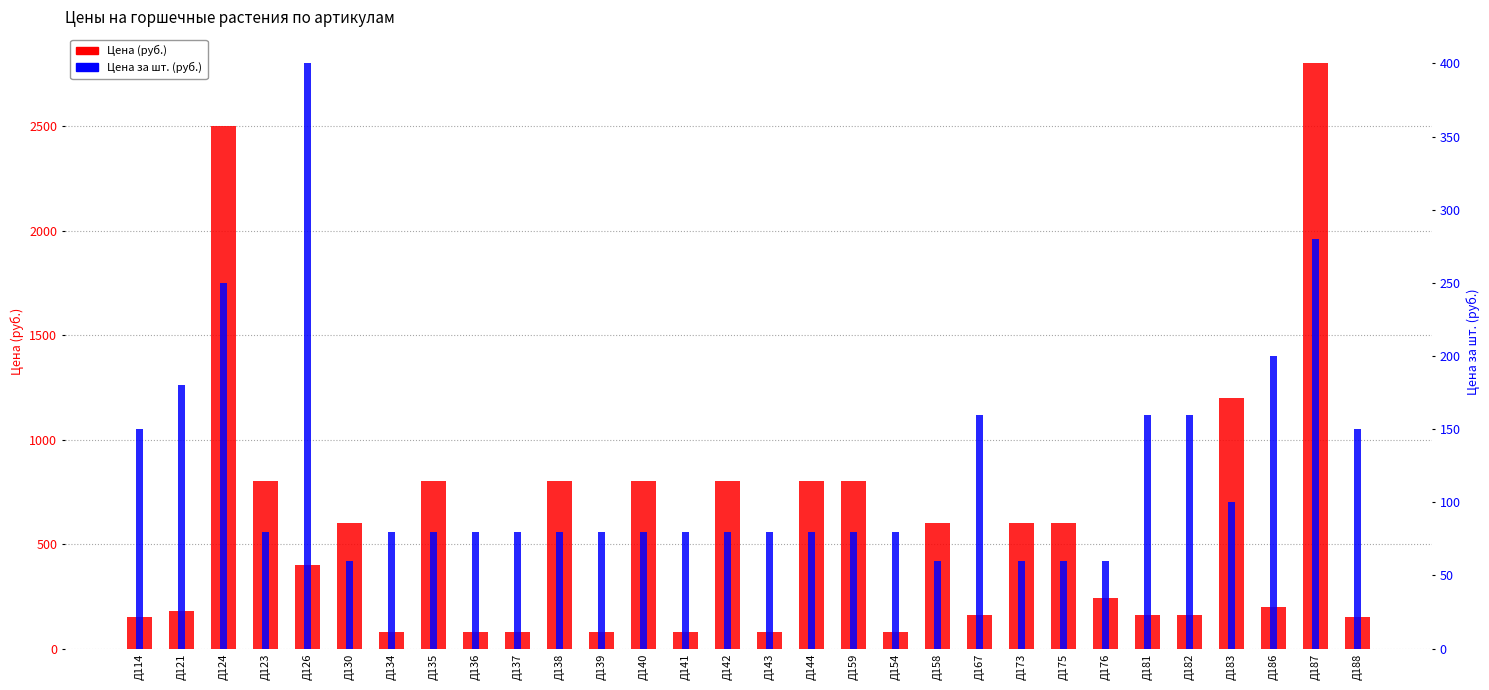

What is the sum of the Цена за шт. (руб.) values at Д143 and Д137?

160